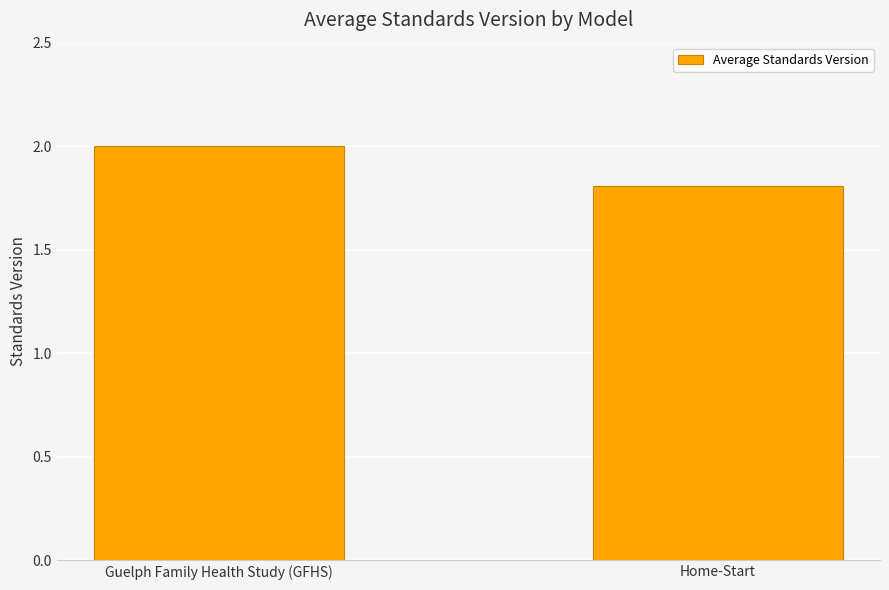

What is the change in value from Guelph Family Health Study (GFHS) to Home-Start?

-0.2